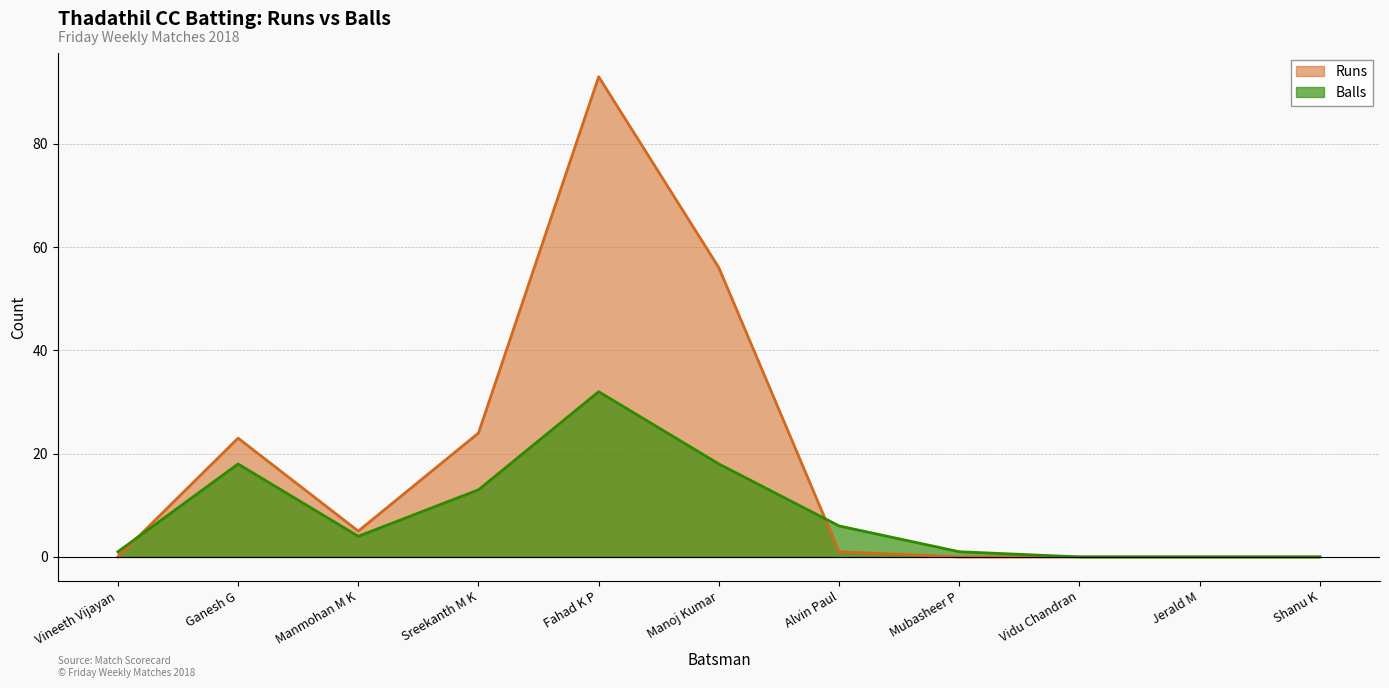

What is the label of the 5th point from the left?

Fahad K P